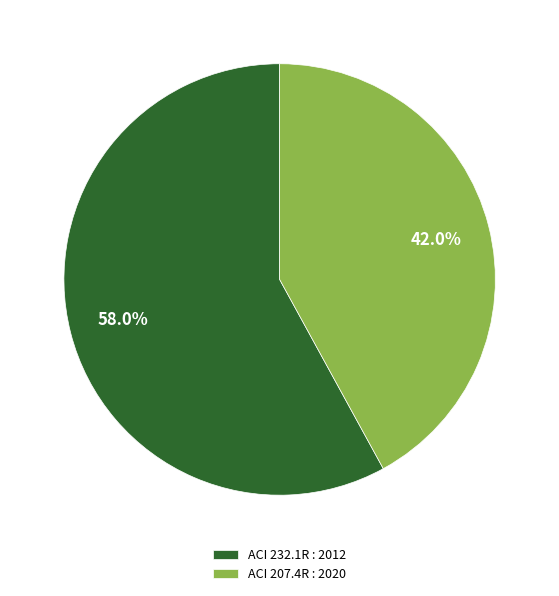

What is the ratio of the value at ACI 207.4R : 2020 to the value at ACI 232.1R : 2012?

0.7